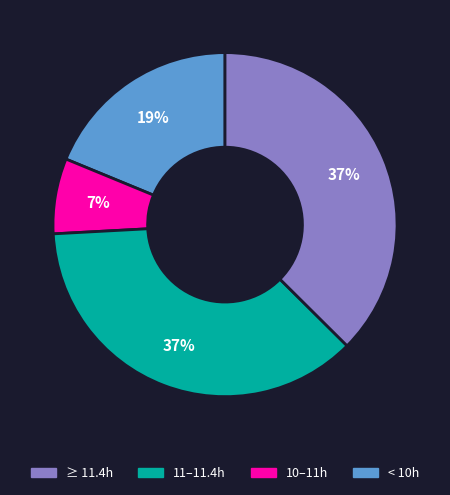

Is there any slice that represents more than half of the pie?

No